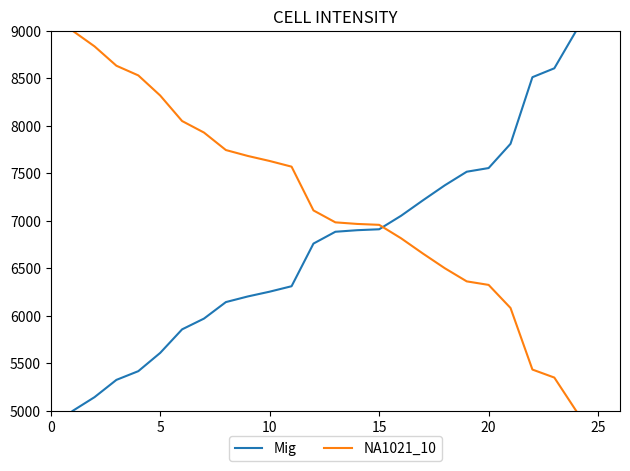

What is the difference between the maximum and minimum values in the Mig series?

4000.0